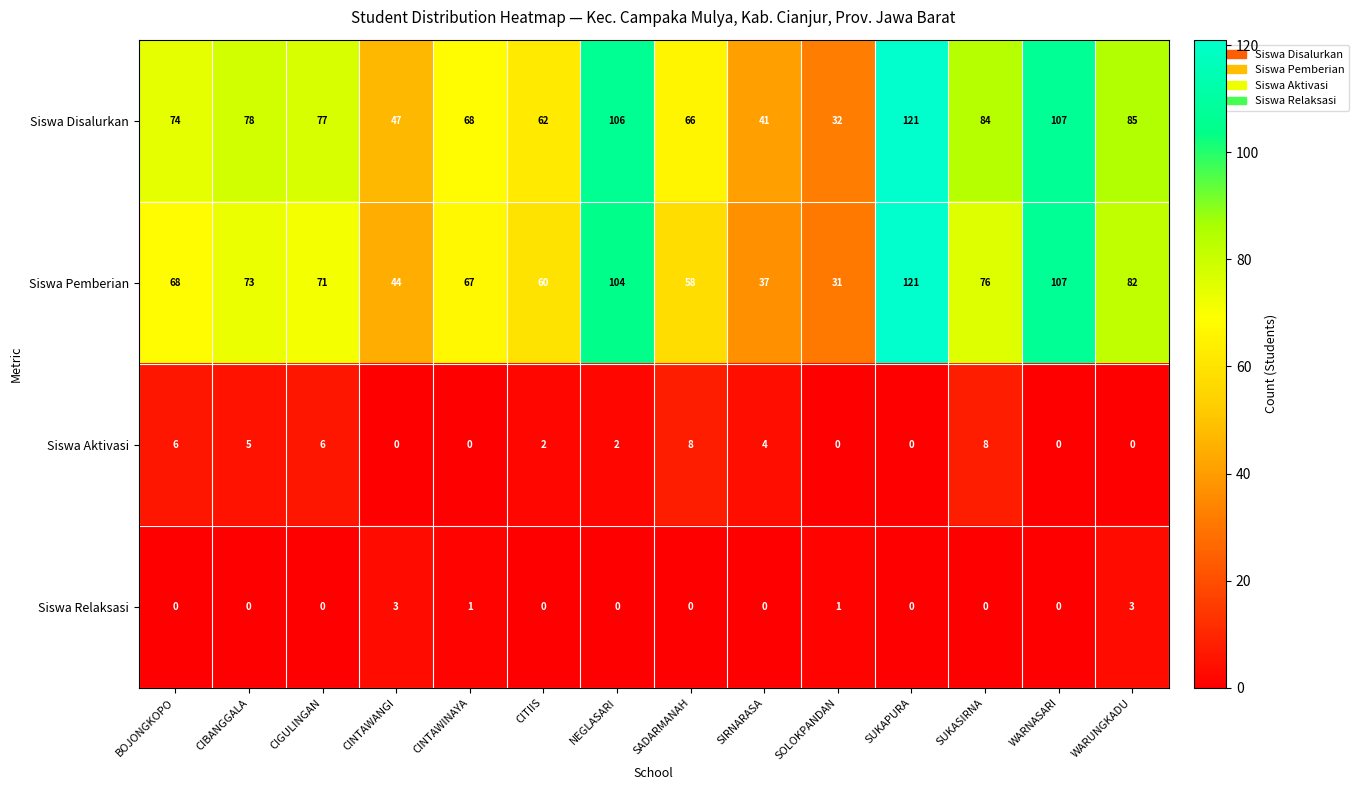

What is the spread (max minus min) of values at CINTAWANGI?

47